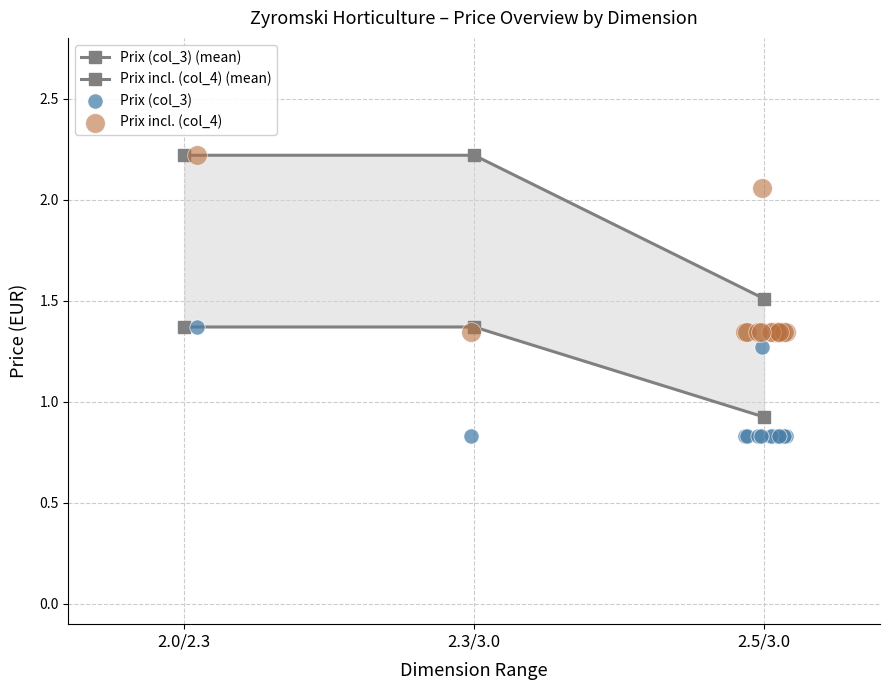

Which series reaches the maximum Y coordinate?

Prix incl. (col_4) (mean)